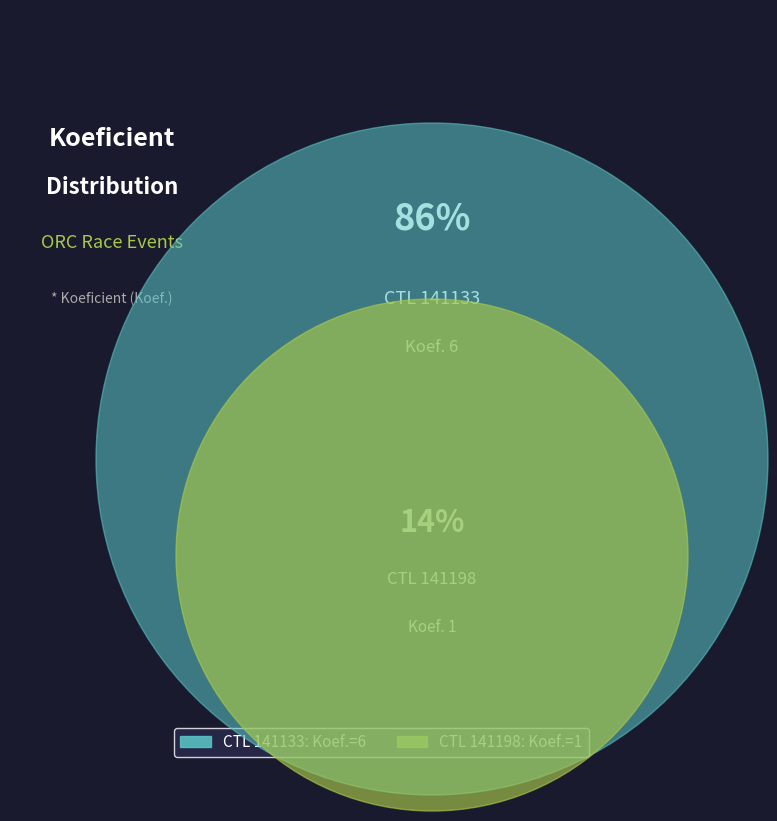

How many slices are in this pie chart?

2